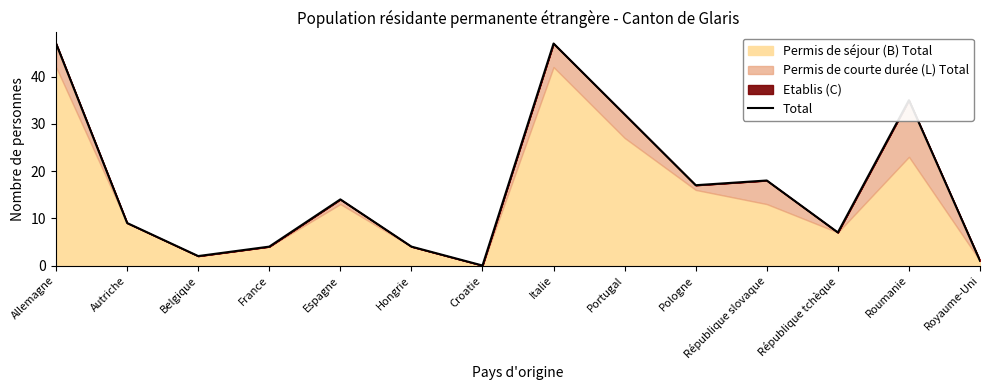

Reading left to right, what are all the values shown in this chart?

Allemagne=47	Autriche=9	Belgique=2	France=4	Espagne=14	Hongrie=4	Croatie=0	Italie=47	Portugal=32	Pologne=17	République slovaque=18	République tchèque=7	Roumanie=35	Royaume-Uni=1